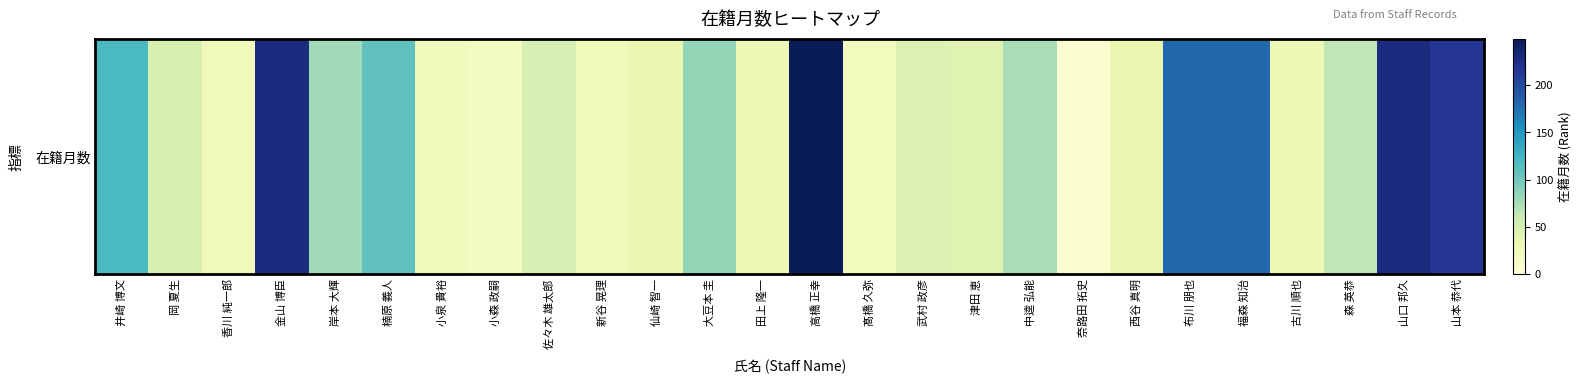

Rank the categories by value from lowest to highest.

奈路田 拓史, 小森 政嗣, 髙橋 久弥, 小泉 貴裕, 香川 純一郎, 新谷 晃理, 田上 隆一, 古川 順也, 仙崎 智一, 西谷 真明, 津田 恵, 武村 政彦, 岡 夏生, 佐々木 雄太郎, 森 英恭, 中逵 弘能, 岸本 大輝, 大豆本 圭, 楠原 義人, 井崎 博文, 布川 朋也, 福森 知治, 山本 恭代, 金山 博臣, 山口 邦久, 高橋 正幸